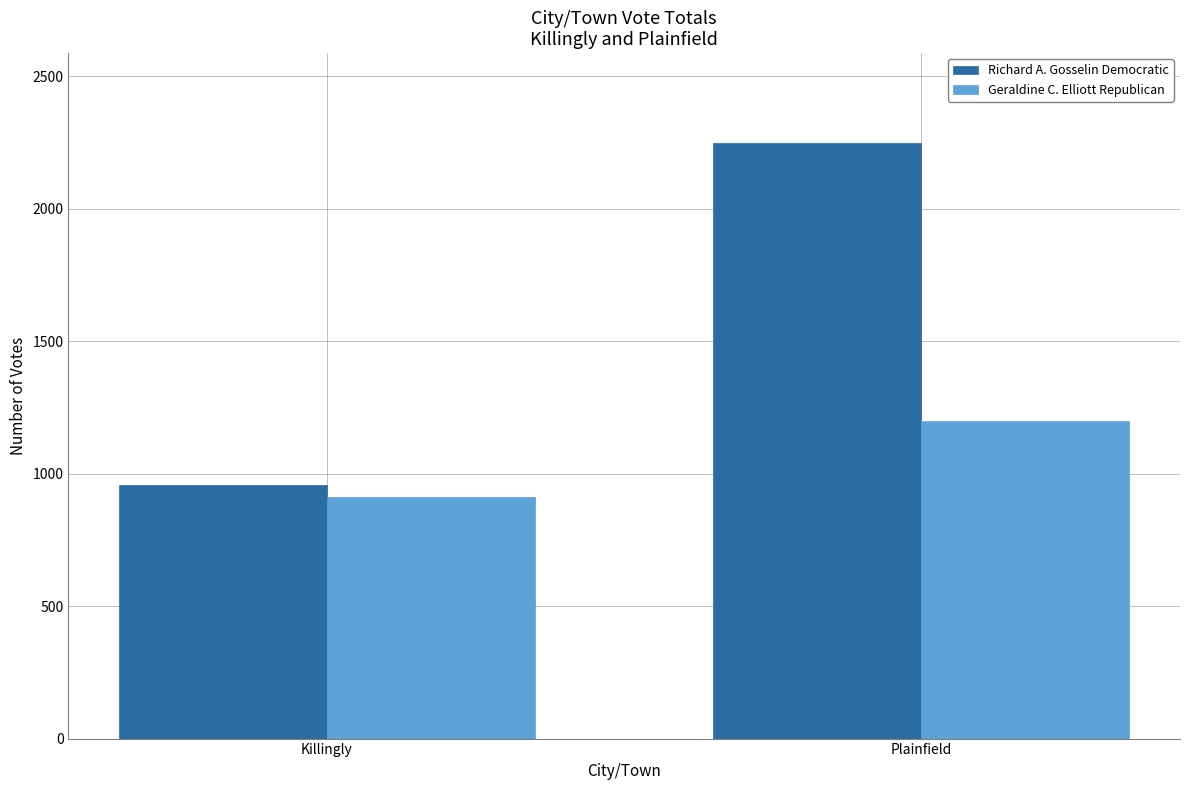

The Geraldine C. Elliott Republican series shows 1197 at Plainfield. True or false?

True